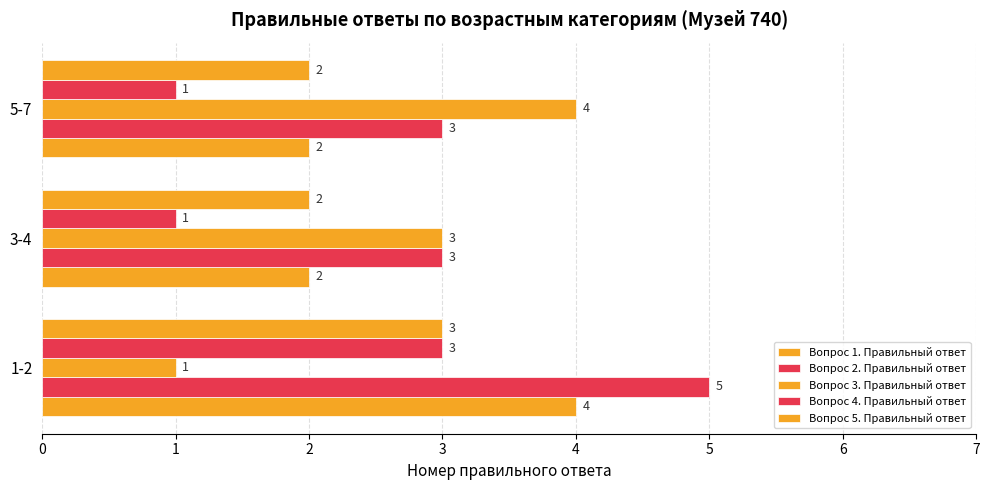

What is the greatest value displayed?

5